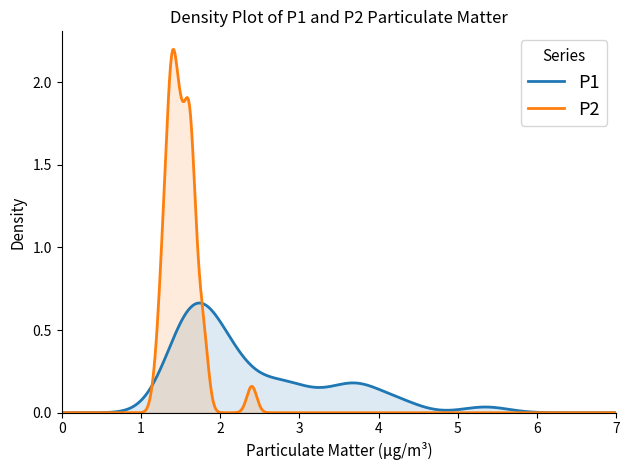

True or false: P1 and P2 cross at least once.

True